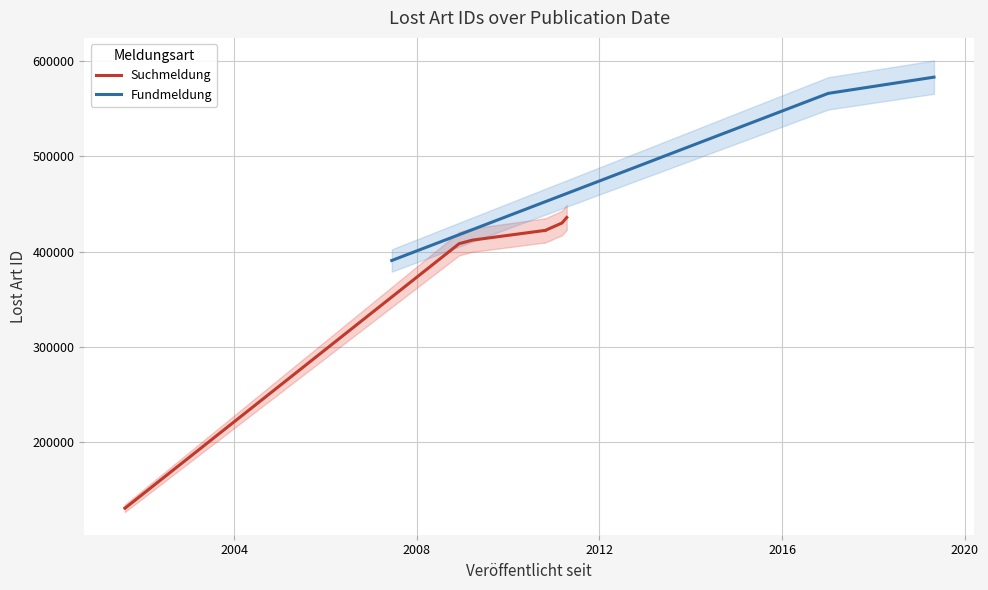

Does the chart display data point markers on the line(s)?

No